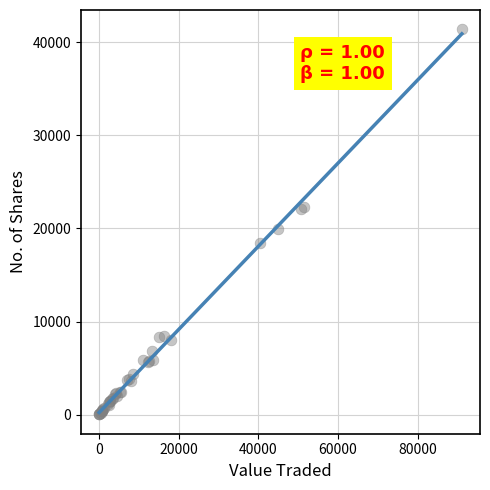

What Y value in the scatter plot is closest to 20711?

19948